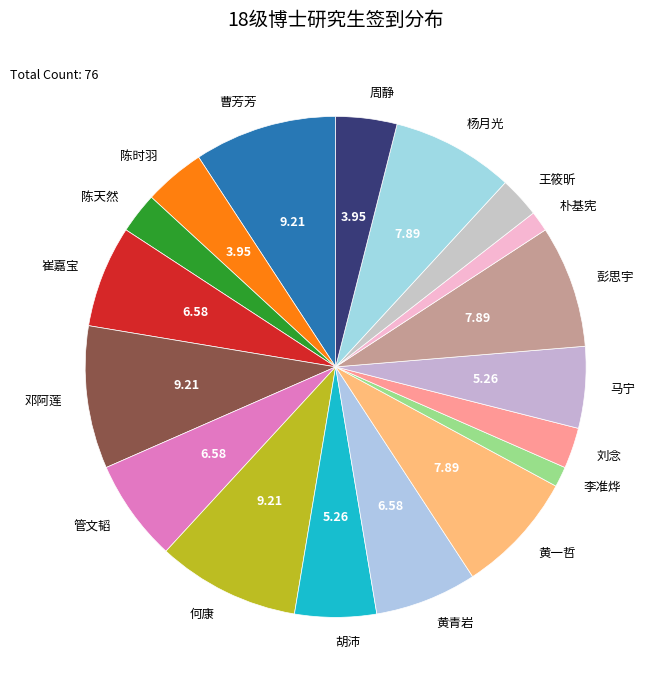

Is 黄青岩 the majority of the pie?

No